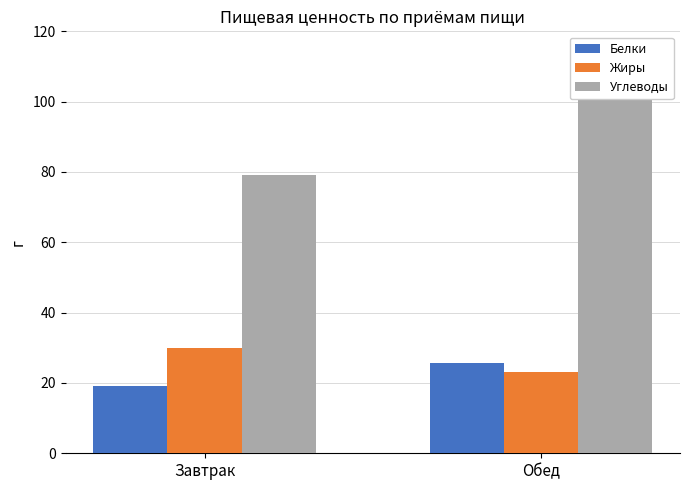

Reading right to left, list all the values displayed in this chart.

Белки: Обед=25.6	Завтрак=19.0
Жиры: Обед=23.0	Завтрак=30.0
Углеводы: Обед=103.0	Завтрак=79.0